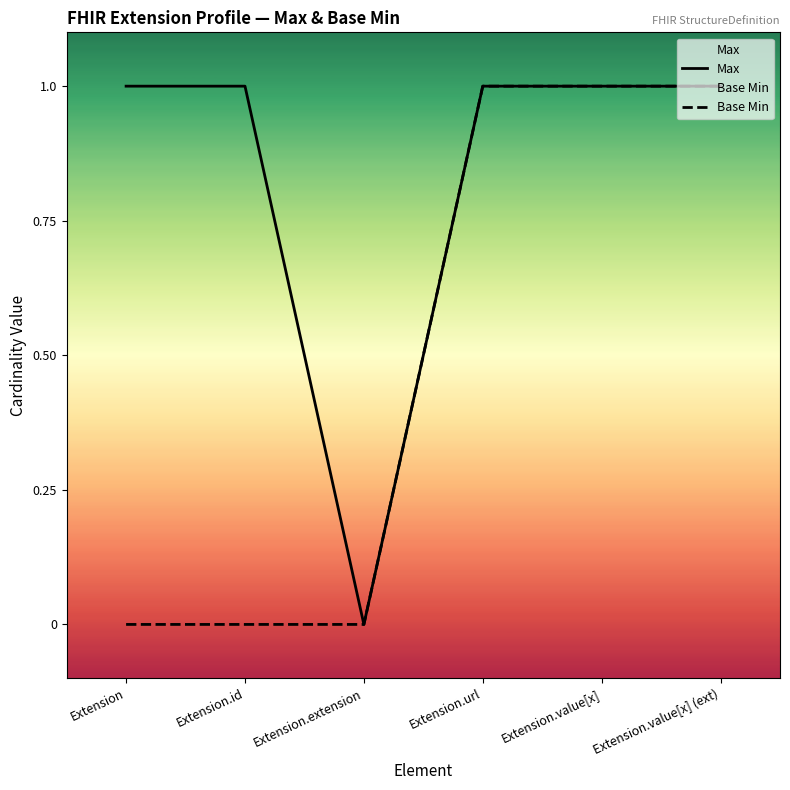

At which category is the sum across all series the highest?

Extension.url